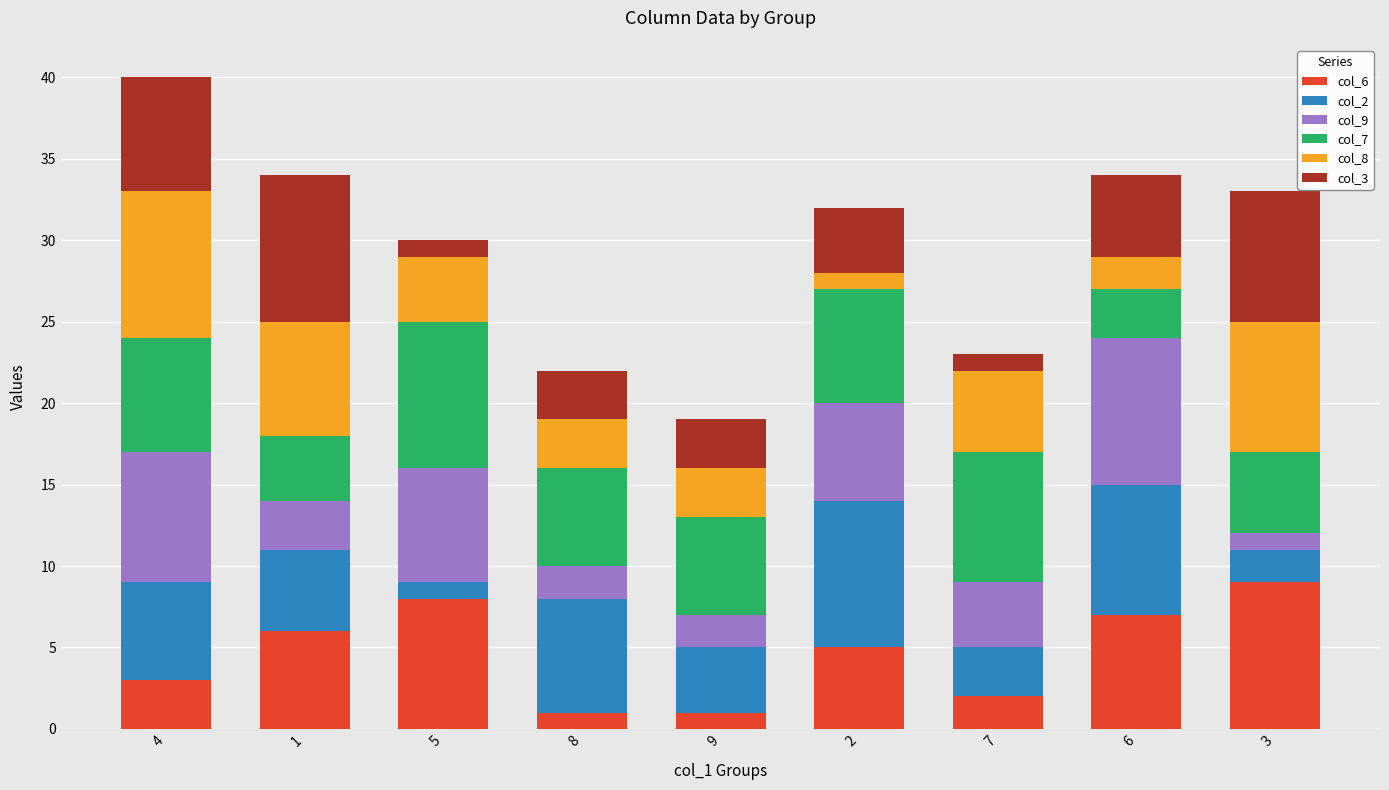

At which category is the sum across all series the highest?

4